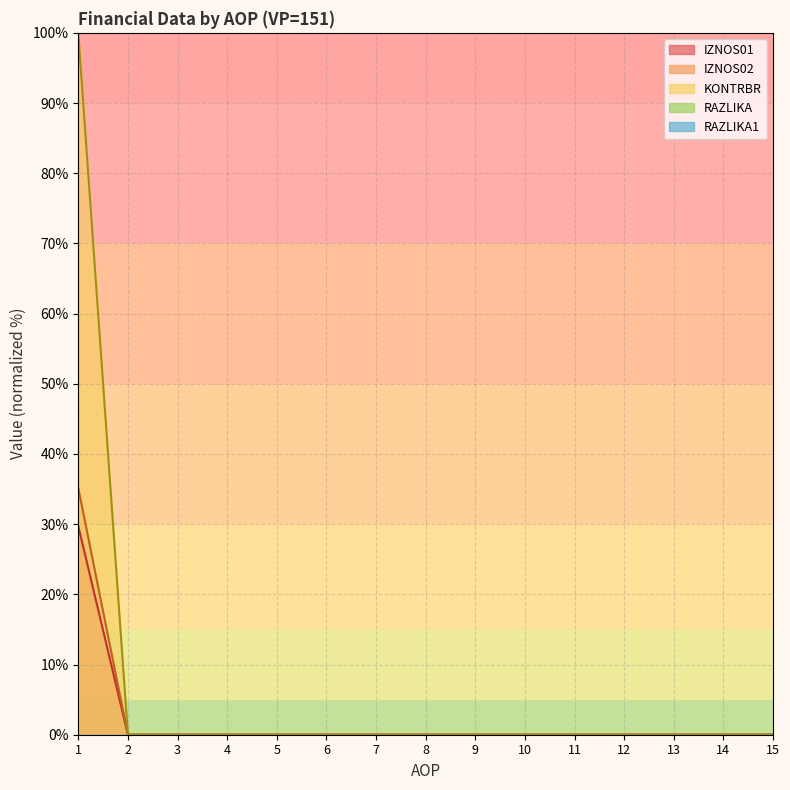

Does the chart have visible grid lines?

Yes